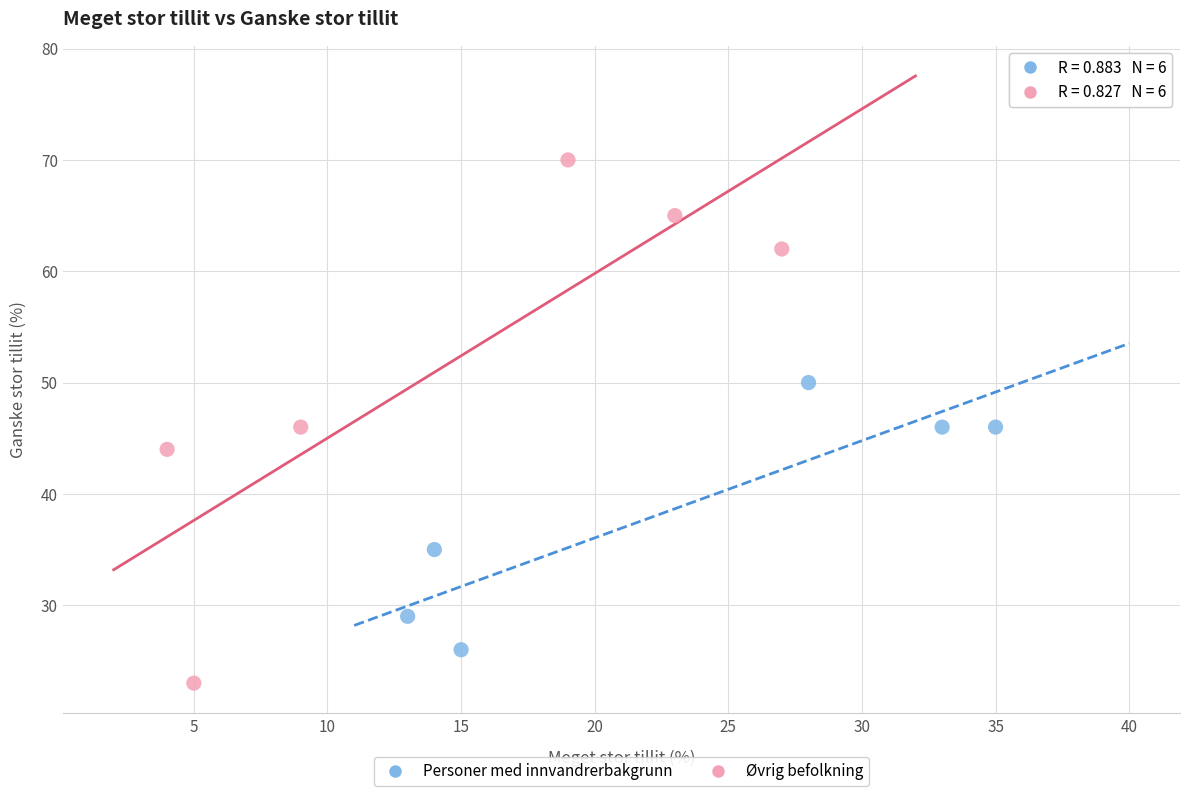

Which series has the largest Y range (max minus min)?

Øvrig befolkning